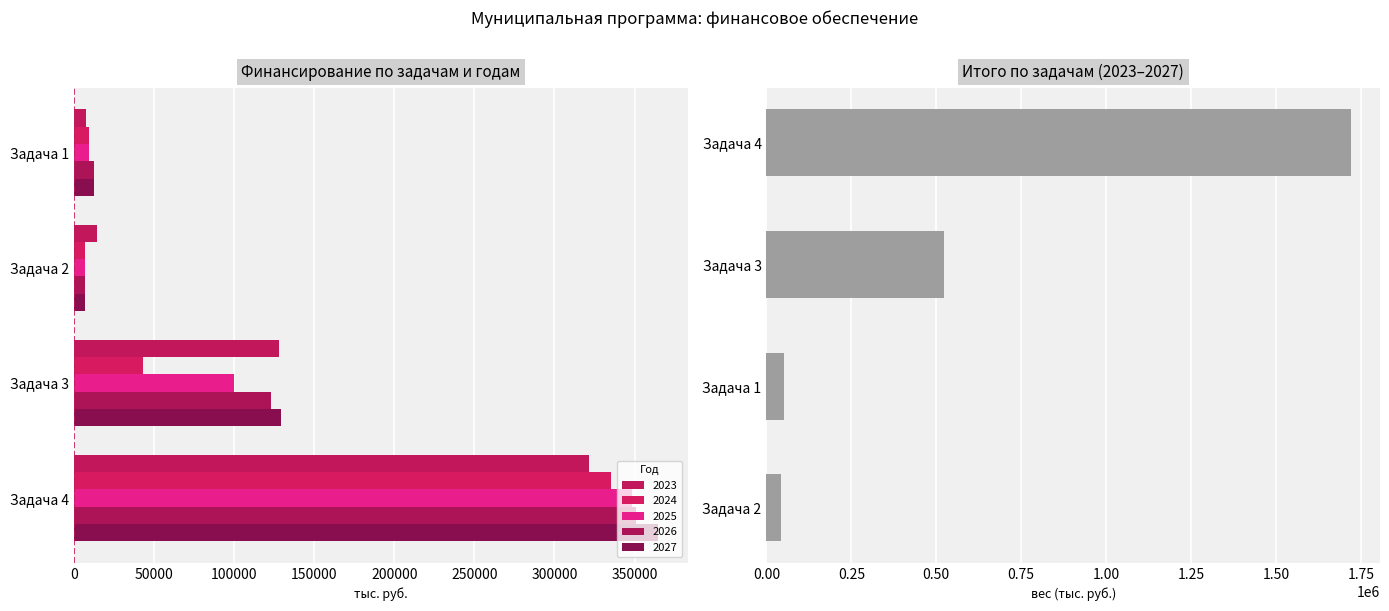

What is the value of the 2nd bar from the left?

523555.0